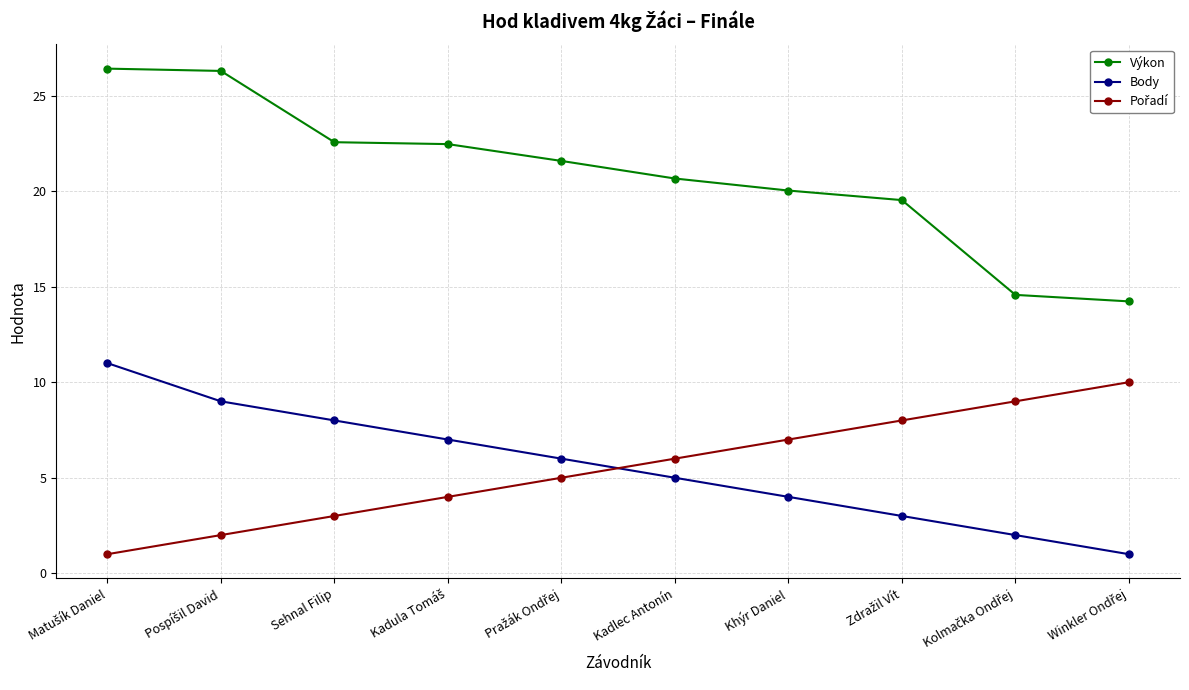

Is this an area chart (filled region under the line)?

No